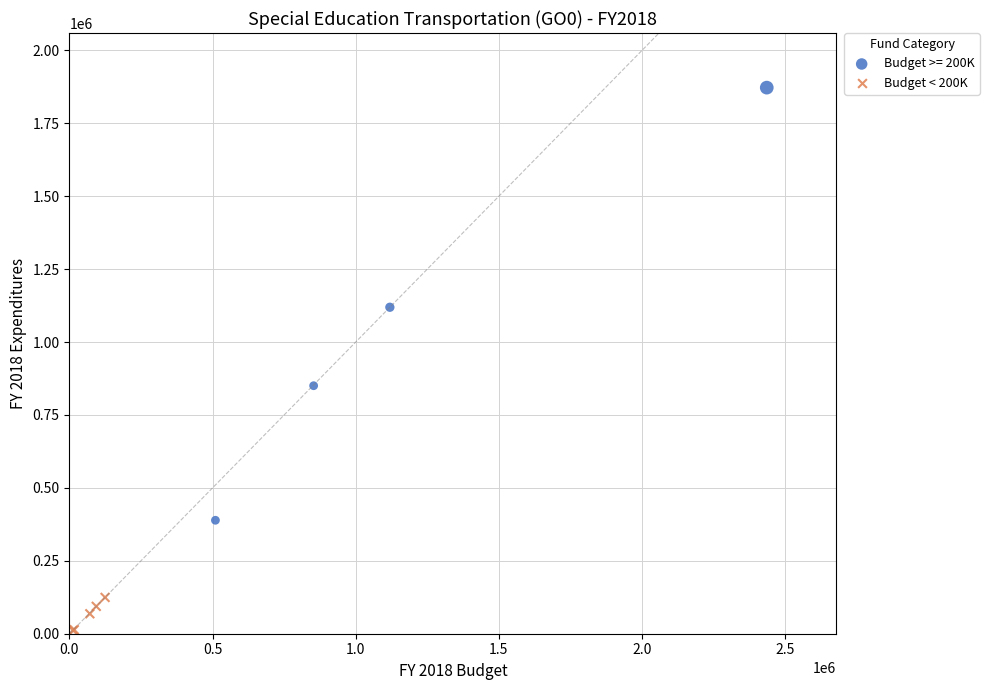

Which series reaches the minimum Y coordinate?

Budget < 200K